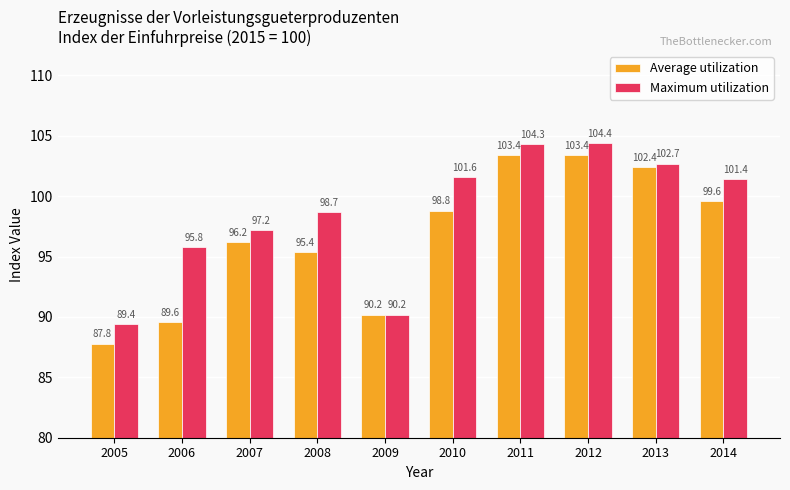

Reading right to left, list all the values displayed in this chart.

Average utilization: 2014=99.6	2013=102.4	2012=103.4	2011=103.4	2010=98.8	2009=90.2	2008=95.4	2007=96.2	2006=89.6	2005=87.8
Maximum utilization: 2014=101.4	2013=102.7	2012=104.4	2011=104.3	2010=101.6	2009=90.2	2008=98.7	2007=97.2	2006=95.8	2005=89.4